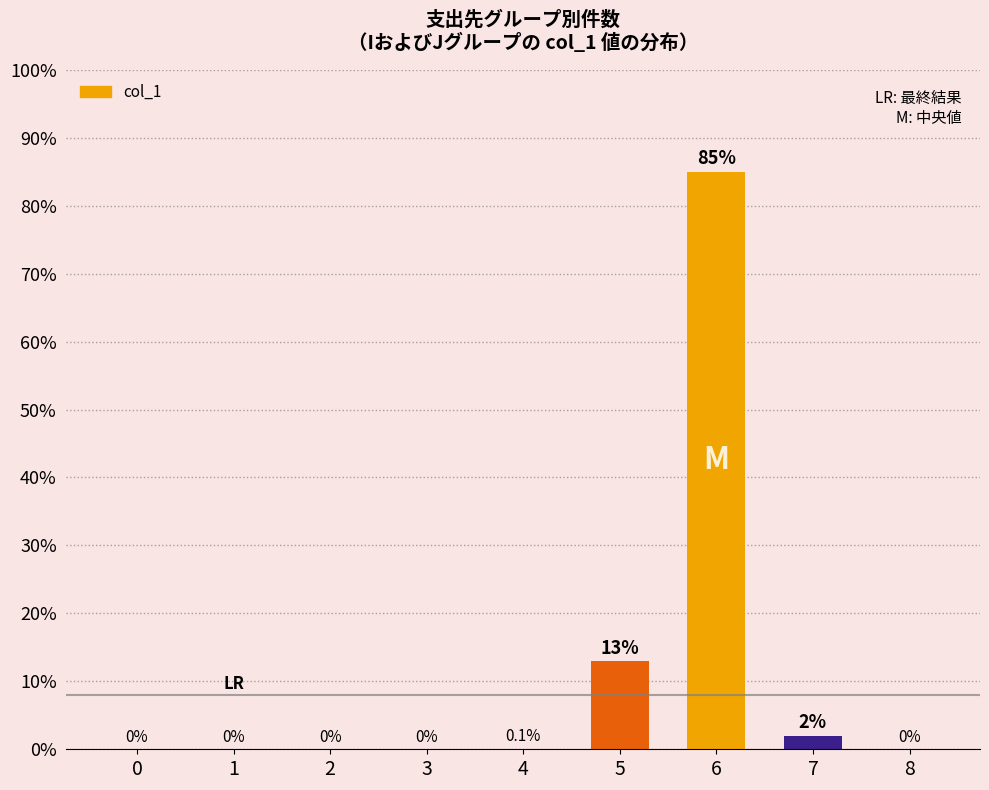

What is the change in value from 0 to 4?

+0.1